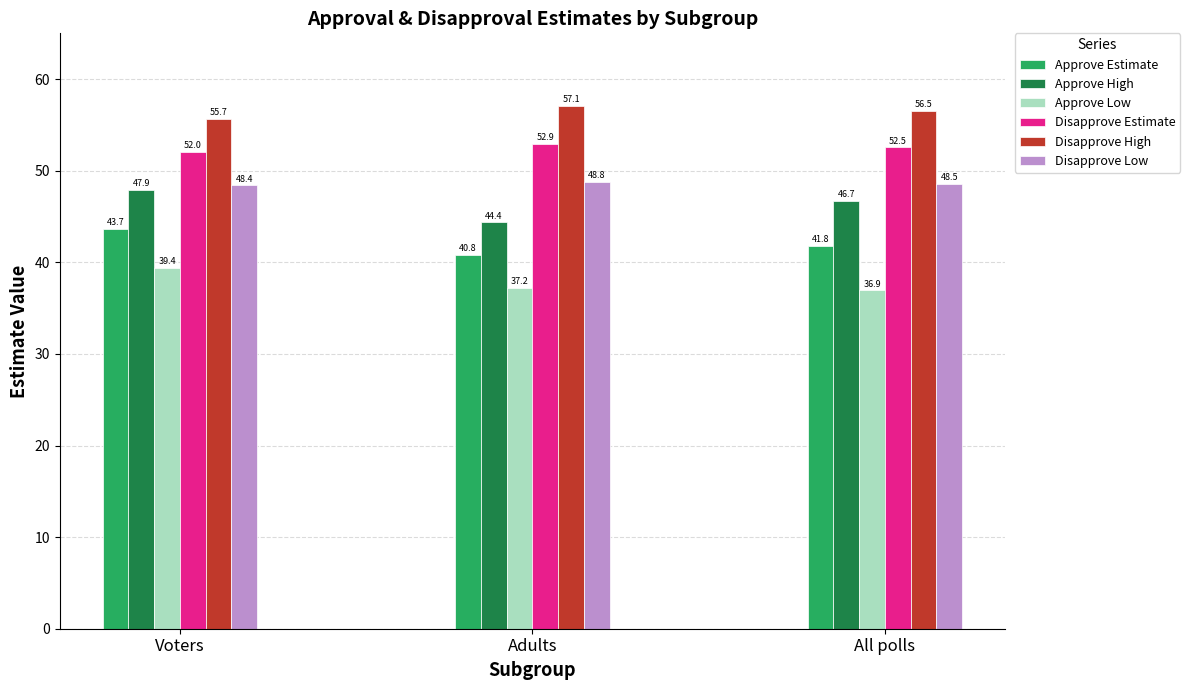

How many groups of bars are there?

3